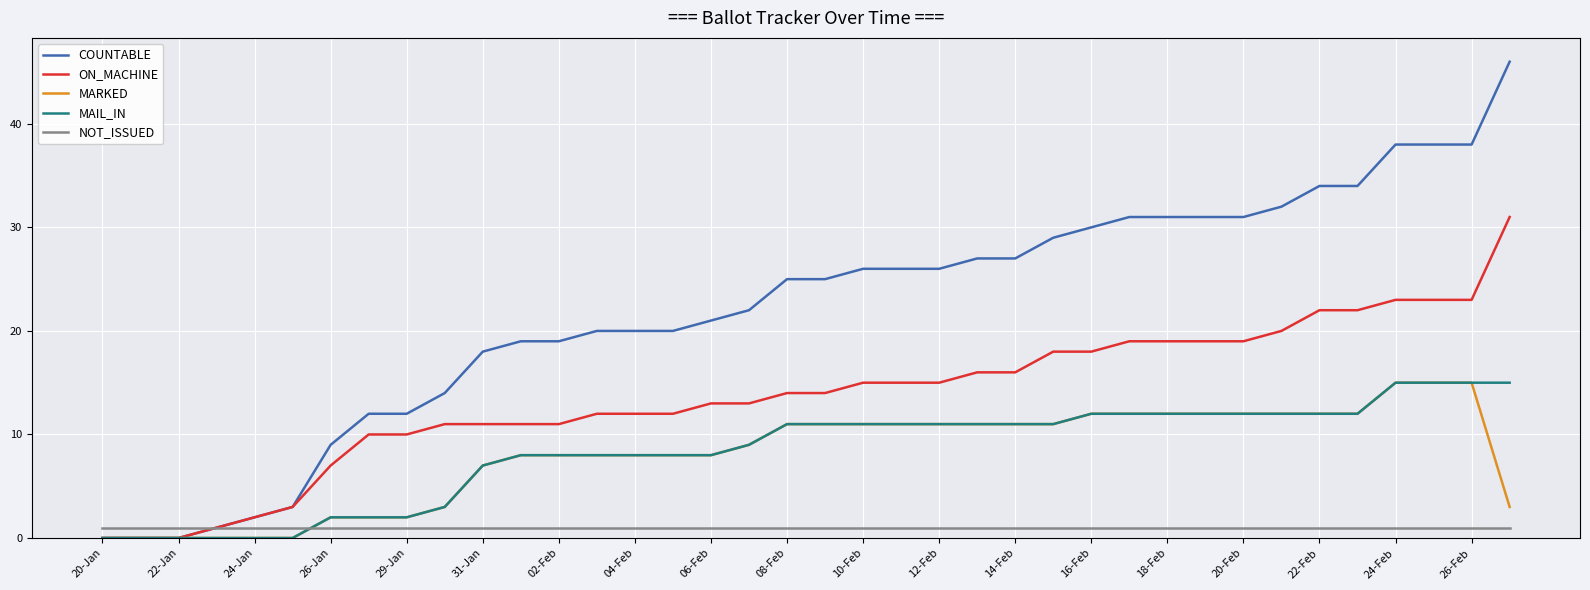

What is the average value of the ON_MACHINE series?

14